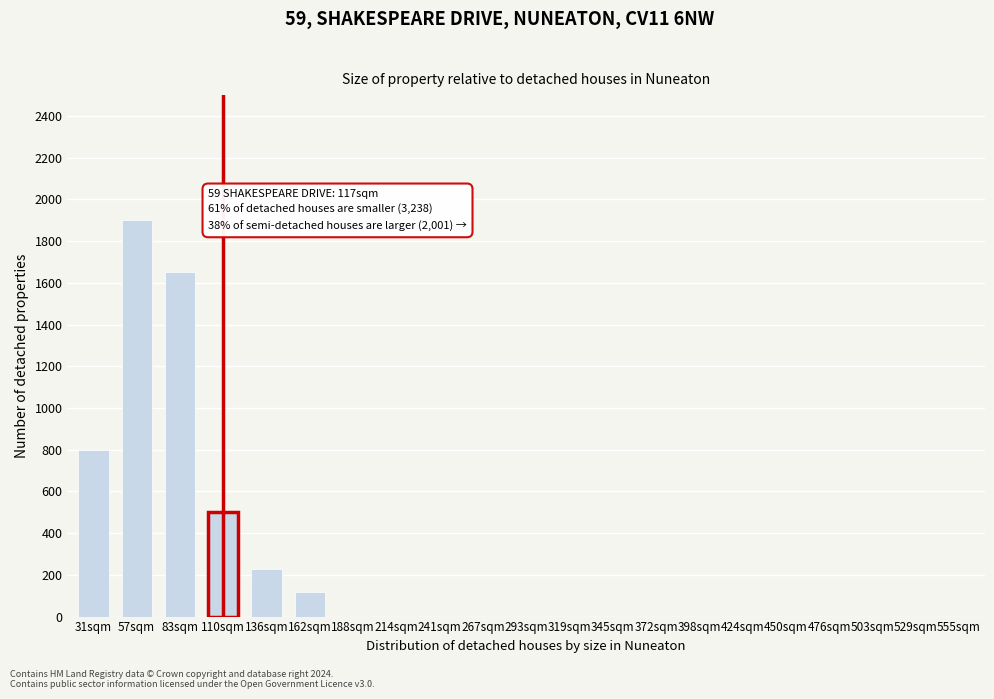

Reading right to left, extract all data points from this chart.

555sqm=0	529sqm=0	503sqm=0	476sqm=0	450sqm=0	424sqm=0	398sqm=0	372sqm=0	345sqm=0	319sqm=0	293sqm=0	267sqm=0	241sqm=0	214sqm=0	188sqm=0	162sqm=120	136sqm=230	110sqm=500	83sqm=1650	57sqm=1900	31sqm=800